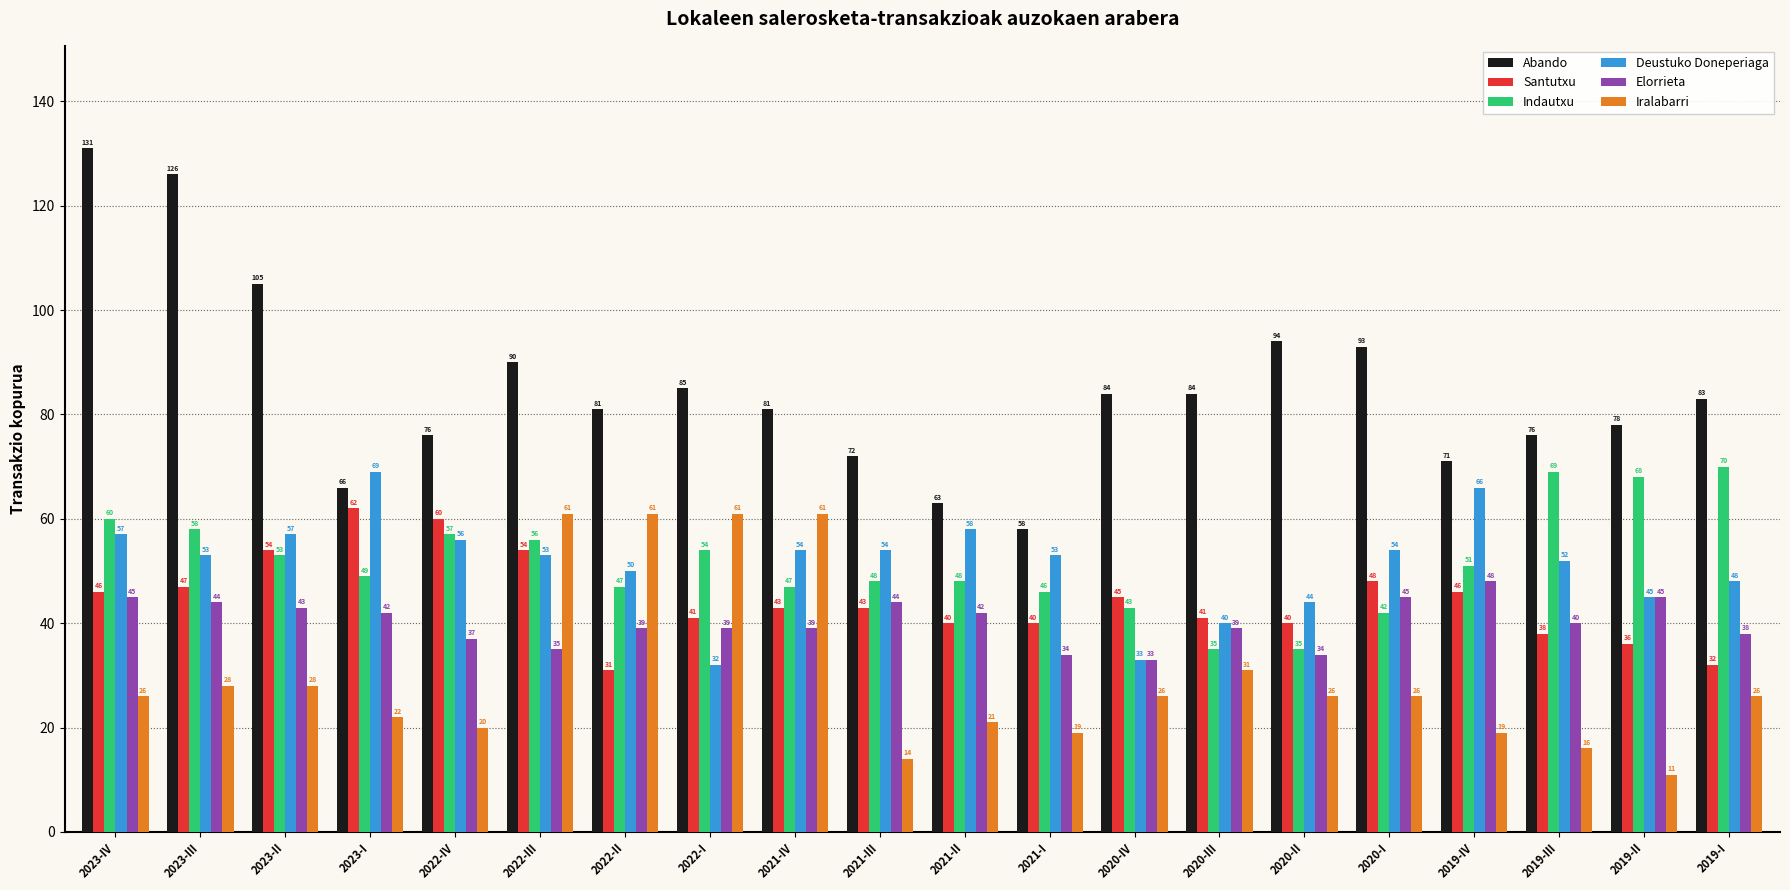

What position from the left is 2020-I?

16